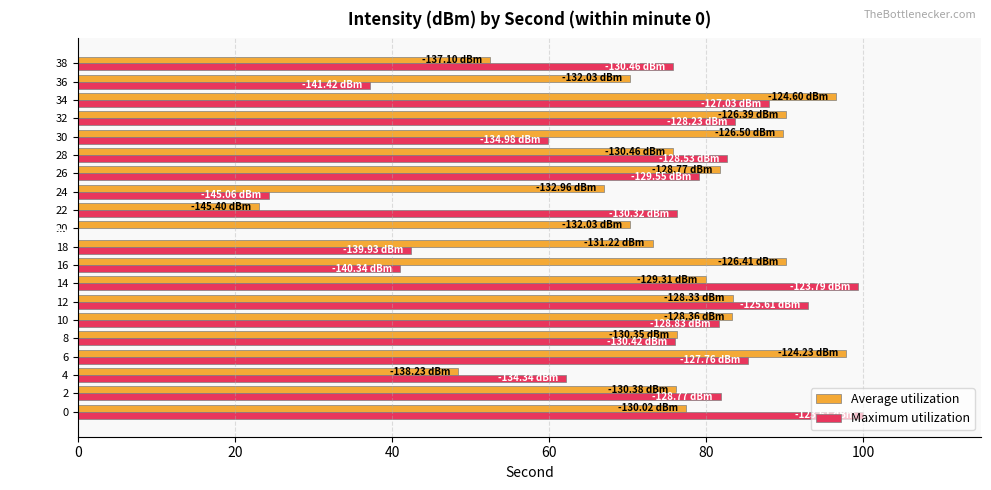

What is the maximum value shown in the chart?

100.0